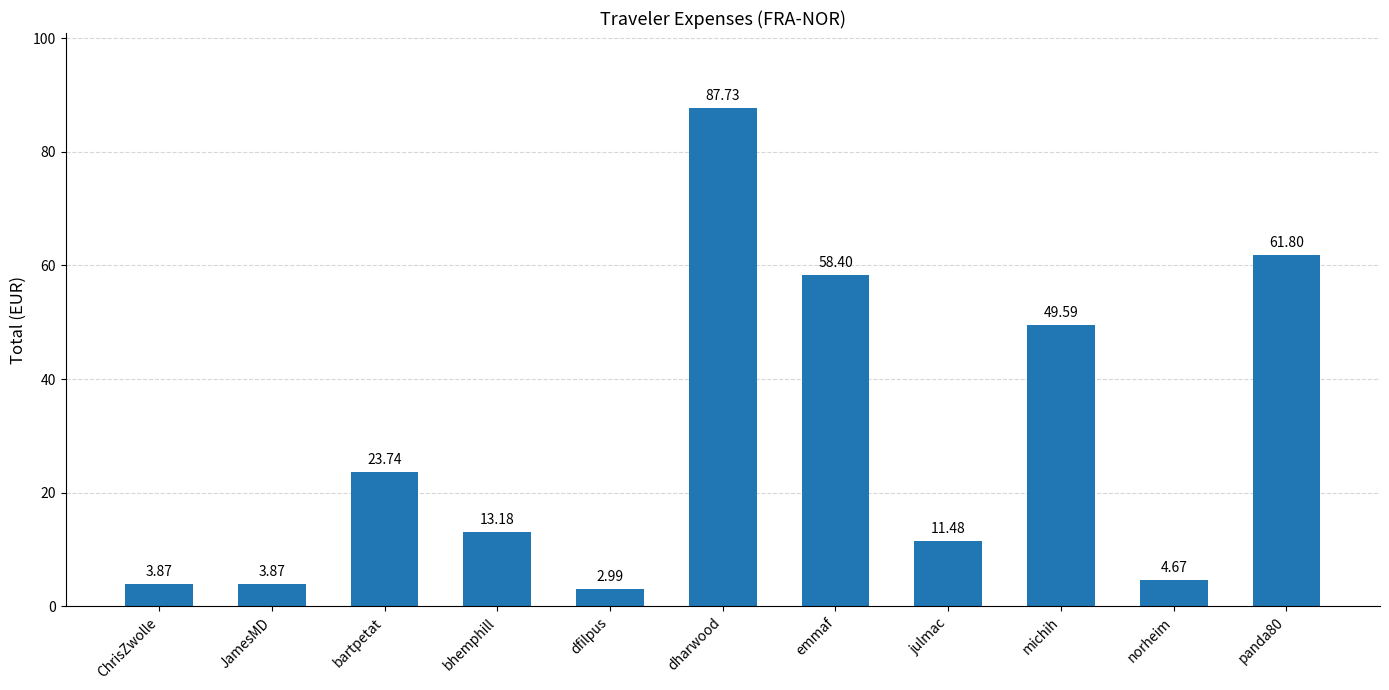

What is the smallest value displayed?

3.0